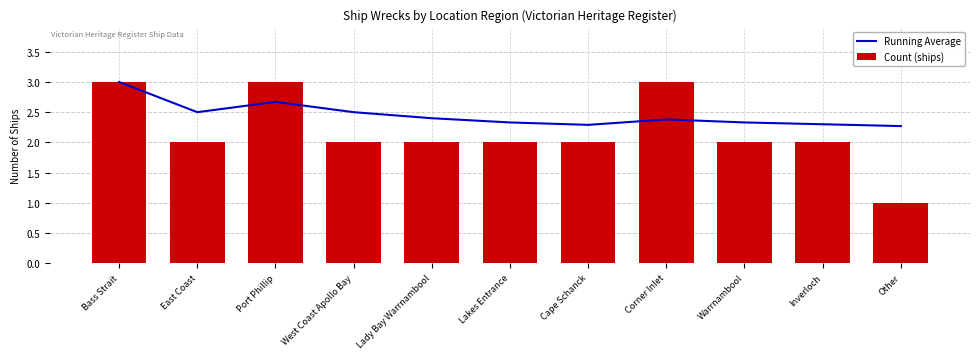

Which category has the highest value across all series?

Bass Strait